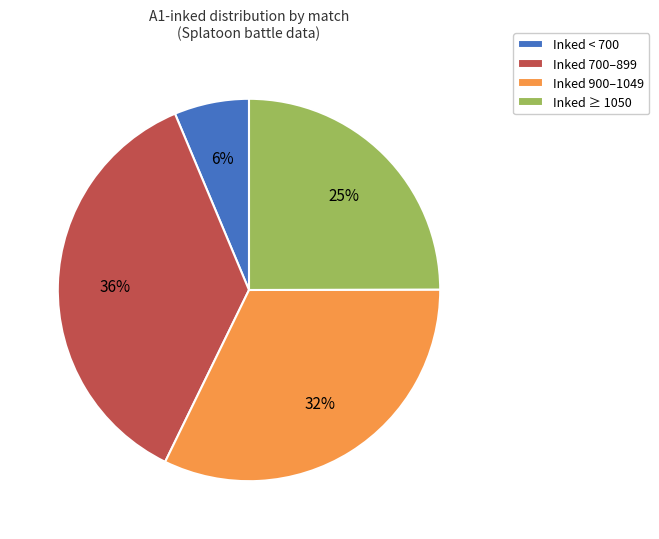

Is there any slice that represents more than half of the pie?

No